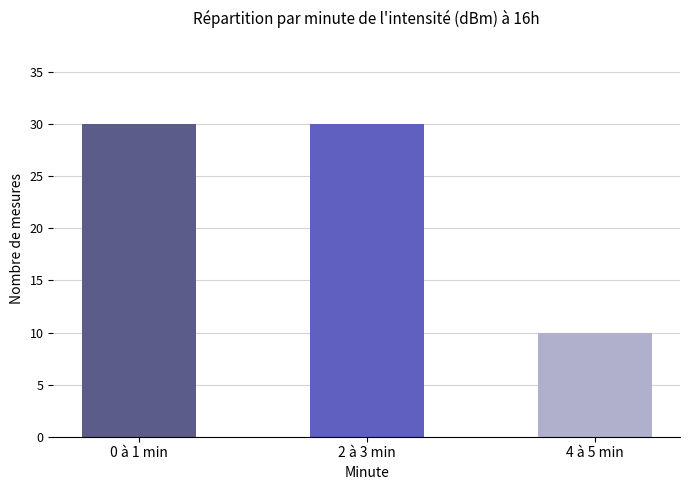

What position from the right is 2 à 3 min?

2